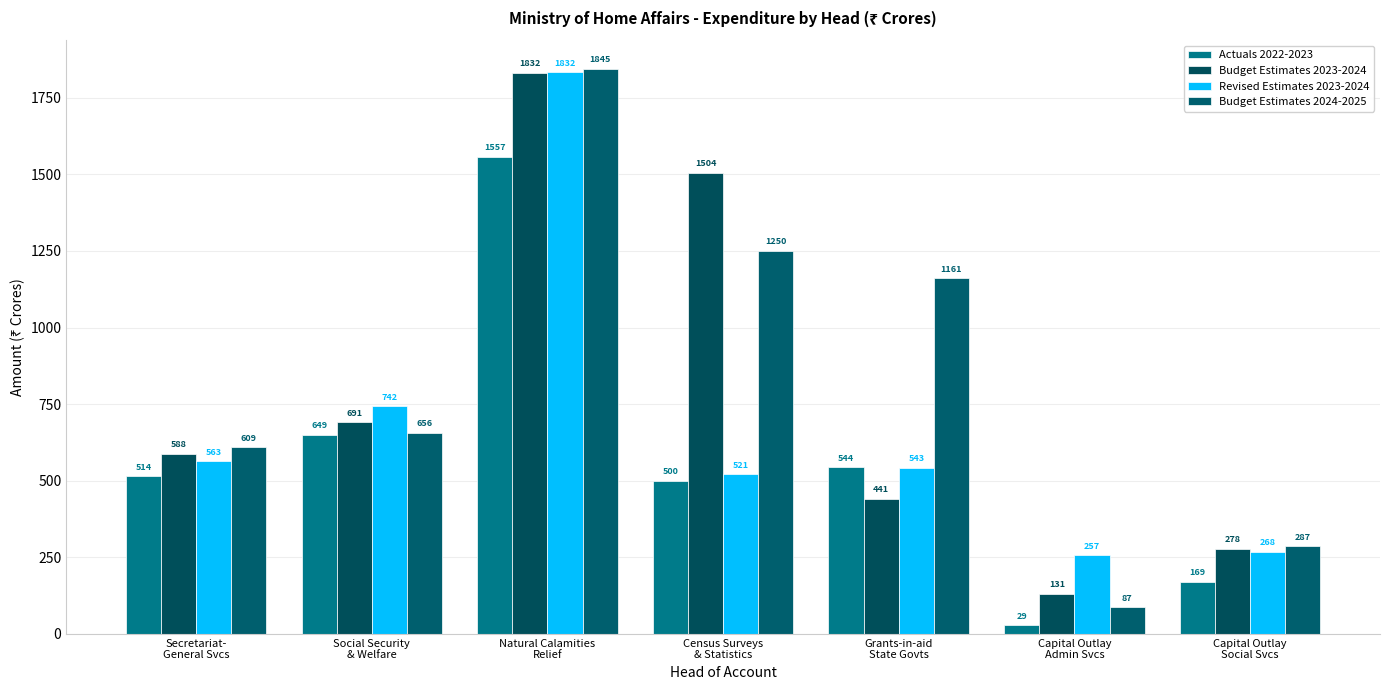

What is the value of the Actuals 2022-2023 bar at the 7th from the left?

169.5